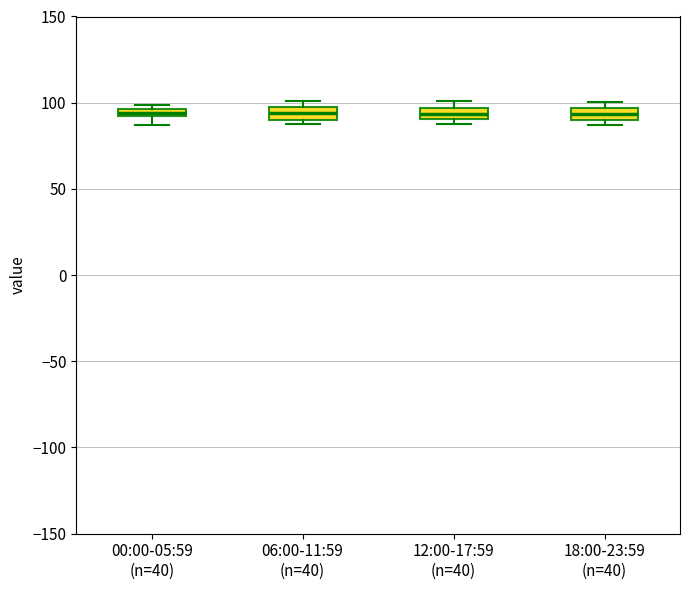

Where is the lower edge of the box for 18:00-23:59 (n=40) on the y-axis? The values are not printed on the chart, so give them approximately, as read against the axis.

90